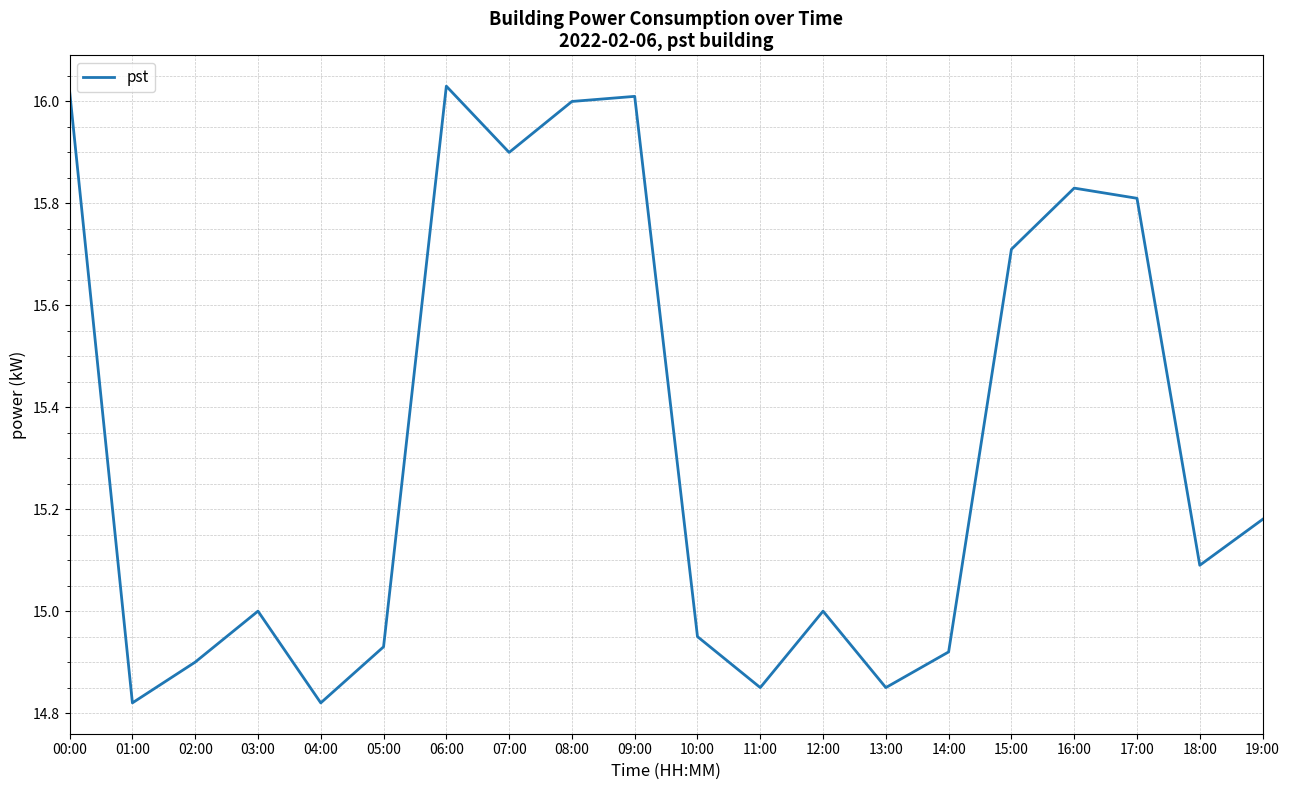

What is the difference between the maximum and minimum values?

1.2